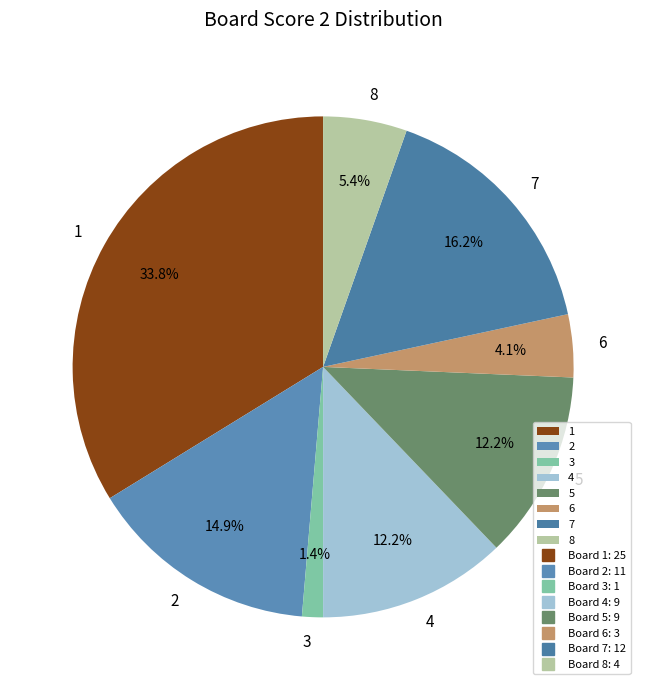

To the nearest percent, what portion does 4 represent?

12%